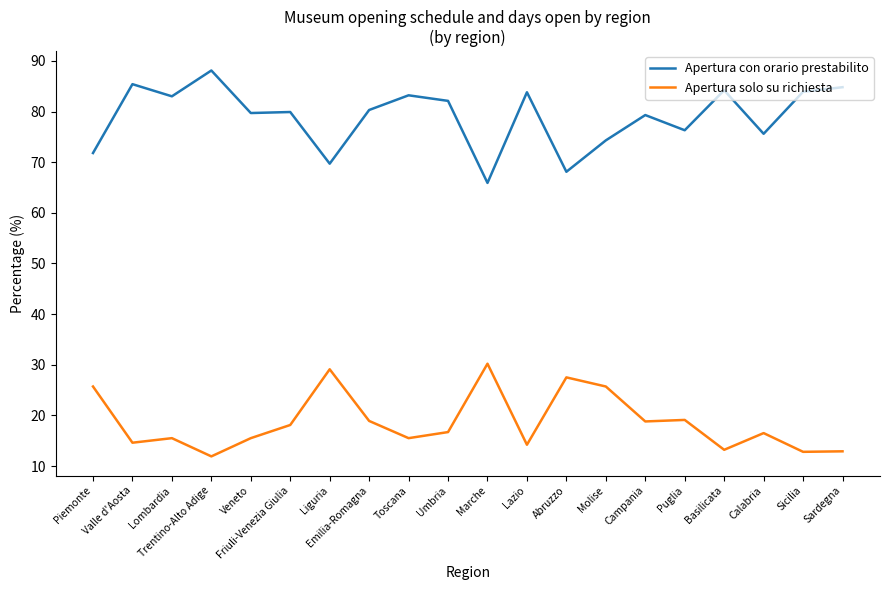

At which label is Apertura con orario prestabilito closest to 77?

Puglia